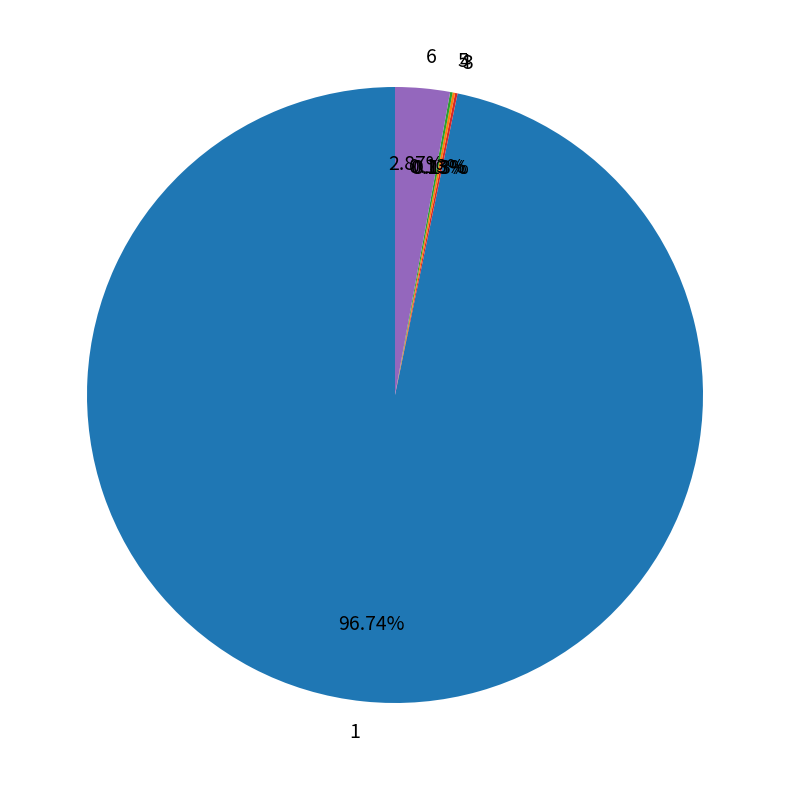

To the nearest percent, what is the combined percentage of 1 and 6?

100%